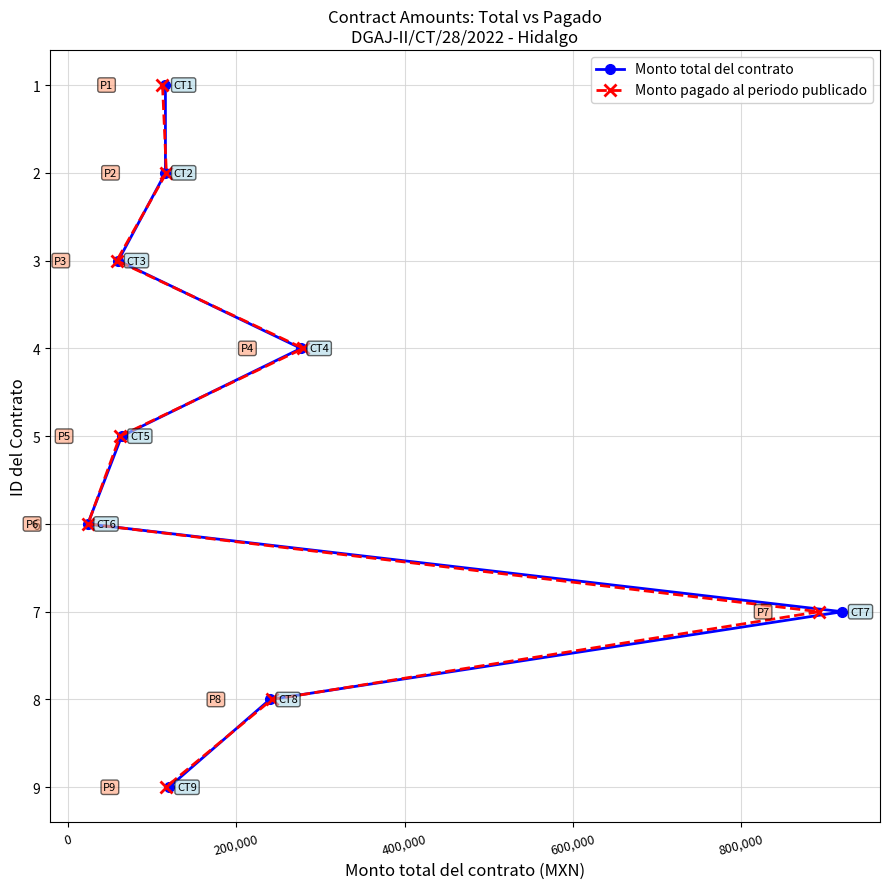

How many data points in Monto pagado al periodo publicado are less than 5?

4